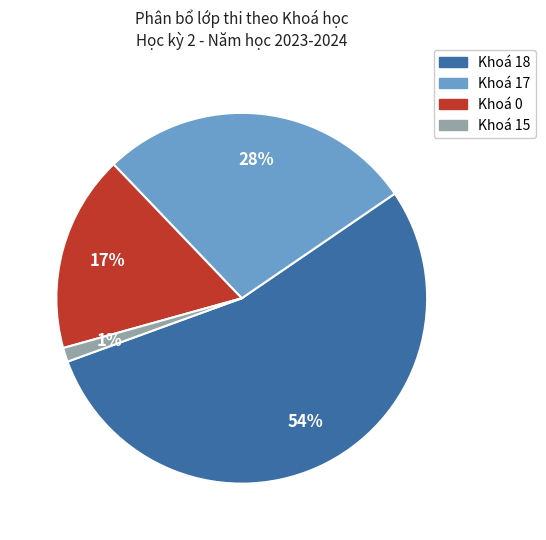

To the nearest percent, what is the difference between the largest and smallest slice percentages?

53%